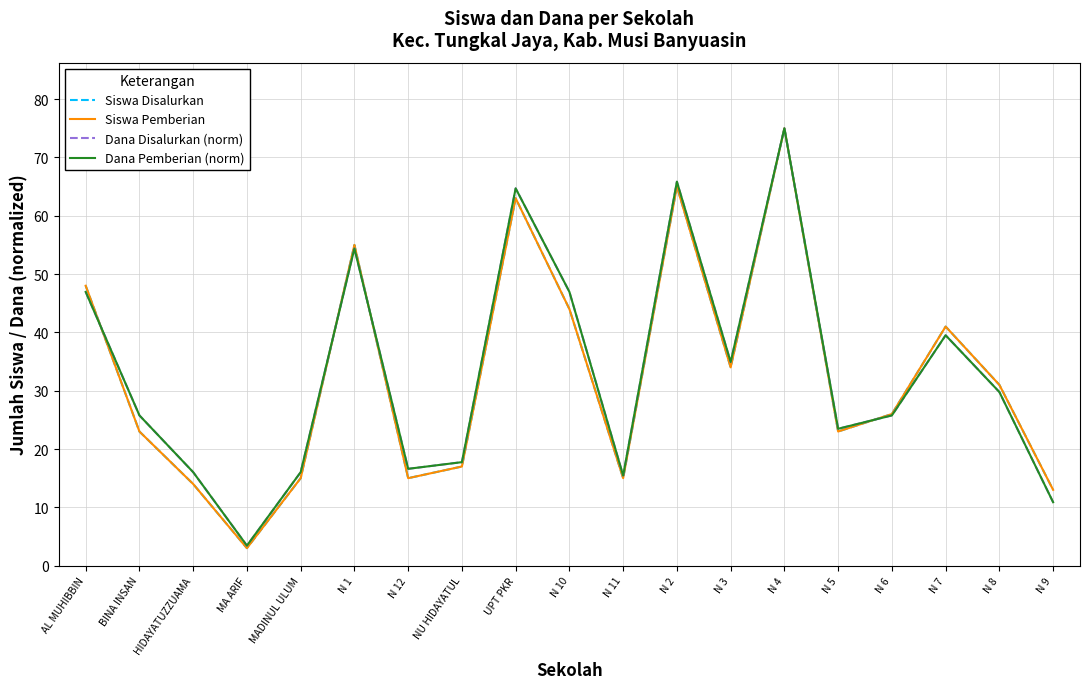

Reading right to left, list all the values displayed in this chart.

Siswa Disalurkan: 13.0	31.0	41.0	26.0	23.0	75.0	34.0	65.0	15.0	44.0	63.0	17.0	15.0	55.0	15.0	3.0	14.0	23.0	48.0
Siswa Pemberian: 13.0	31.0	41.0	26.0	23.0	75.0	34.0	65.0	15.0	44.0	63.0	17.0	15.0	55.0	15.0	3.0	14.0	23.0	48.0
Dana Disalurkan (norm): 10.9	29.8	39.5	25.8	23.5	75.0	34.9	65.8	15.5	46.9	64.7	17.7	16.6	54.4	16.0	3.4	16.0	25.8	46.9
Dana Pemberian (norm): 10.9	29.8	39.5	25.8	23.5	75.0	34.9	65.8	15.5	46.9	64.7	17.7	16.6	54.4	16.0	3.4	16.0	25.8	46.9